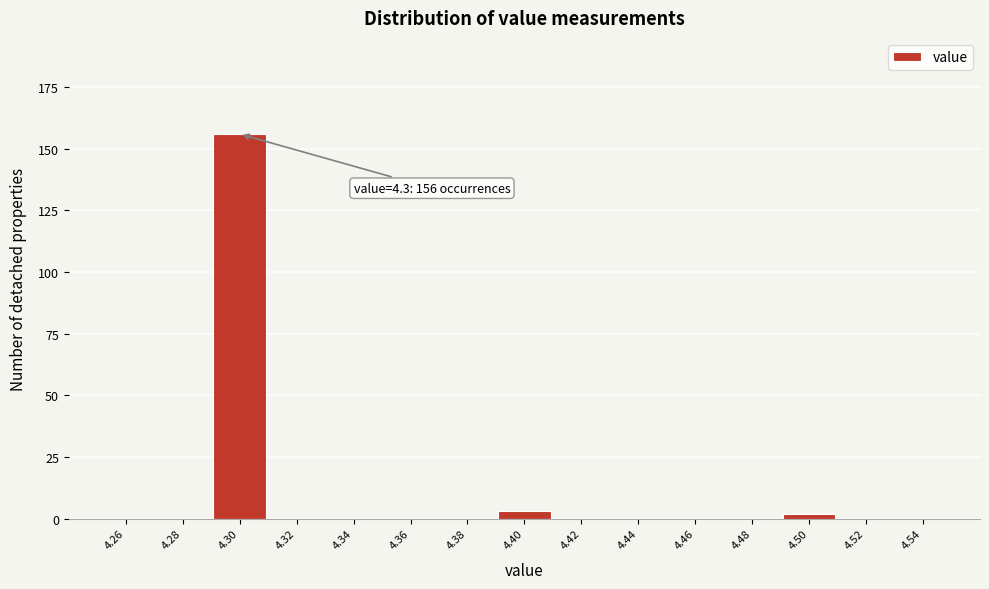

Over which range of the x-axis is the bar tallest?

4.29 to 4.31